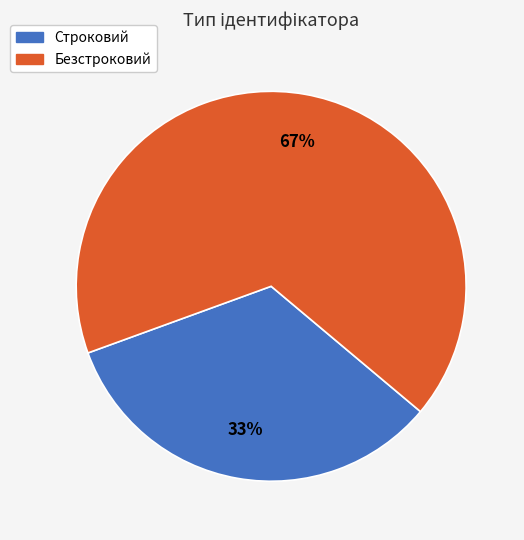

What percentage is the Безстроковий slice, to the nearest percent?

67%